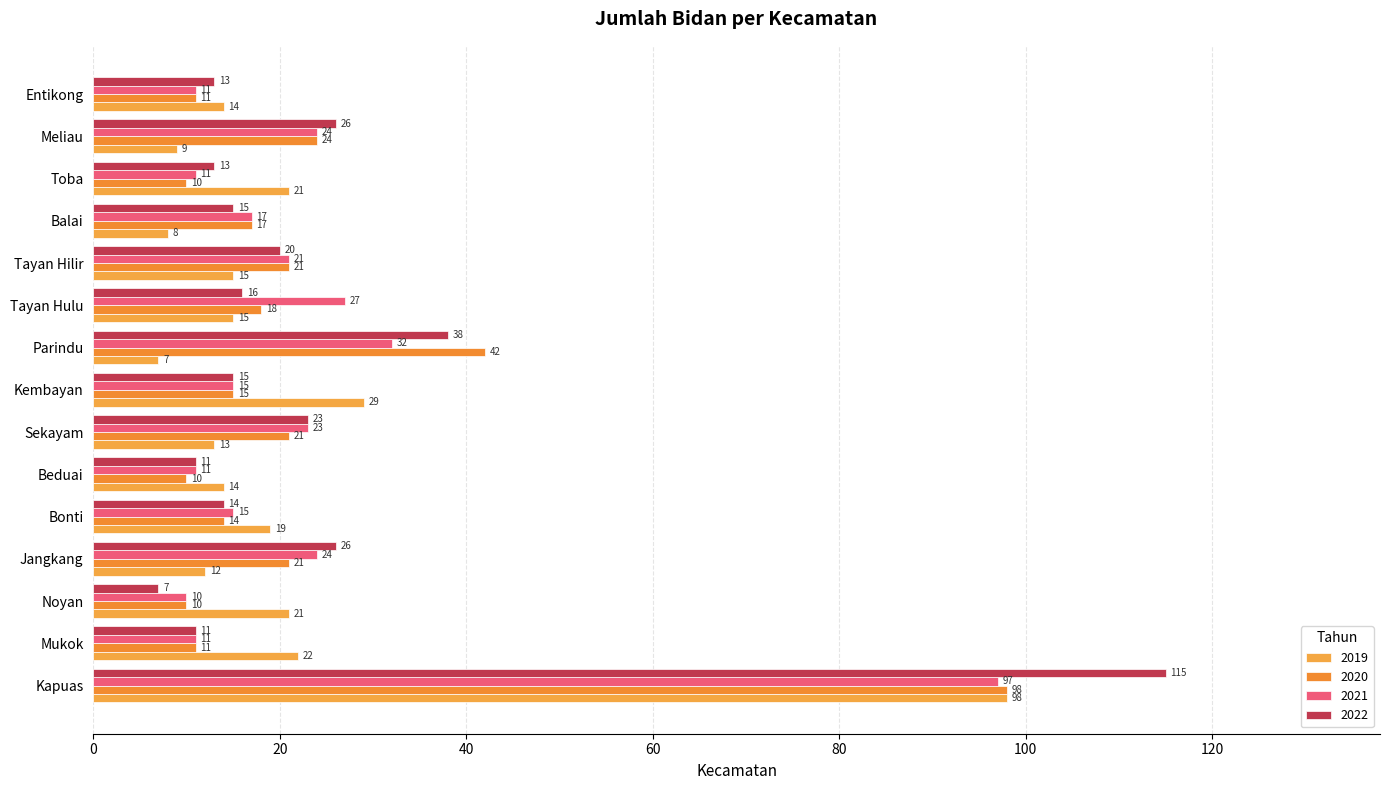

The value of 2019 at Balai is 12. True or false?

False